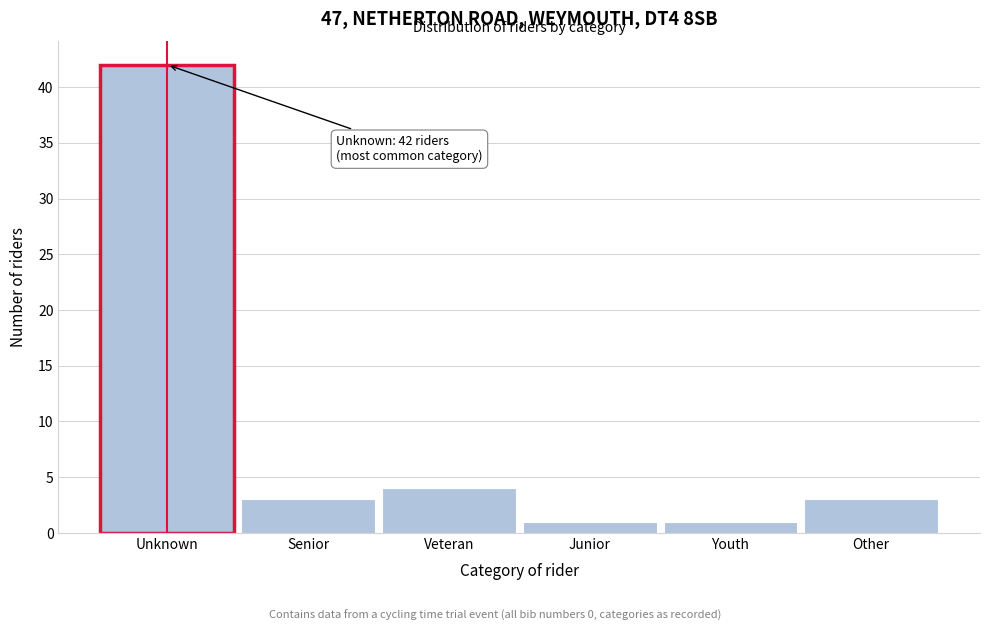

Reading left to right, list all the values displayed in this chart.

42	3	4	1	1	3